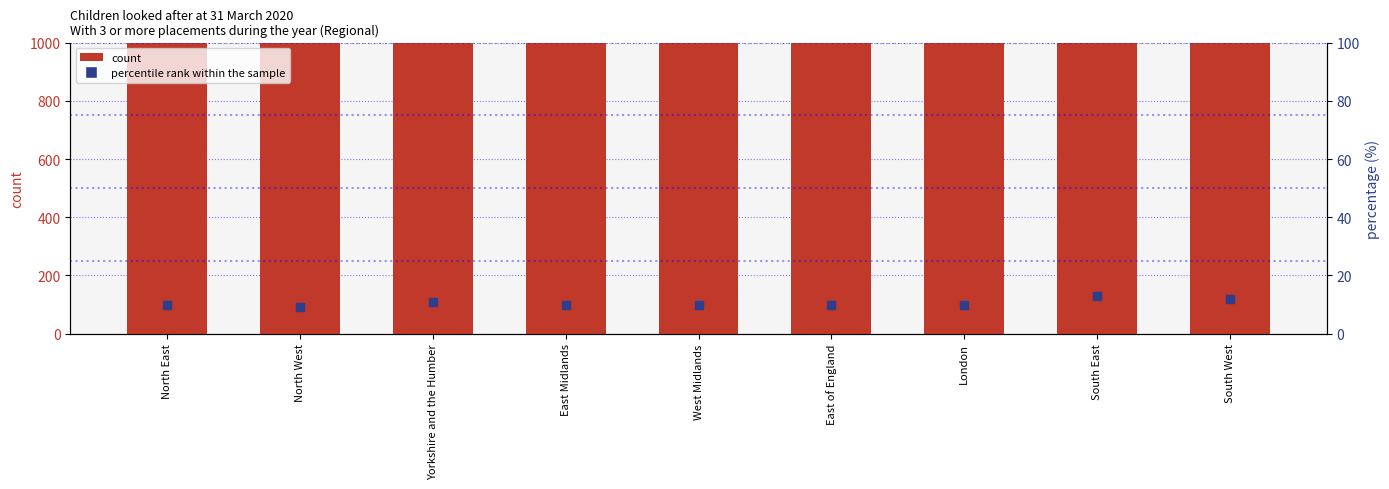

What is the total value across all series at East of England?

6720